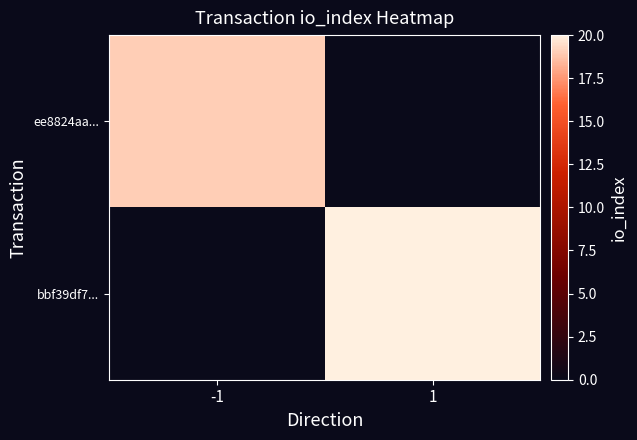

Reading left to right, transcribe all the data shown in this chart.

ee8824aa...: -1=19	1=0
bbf39df7...: -1=0	1=20